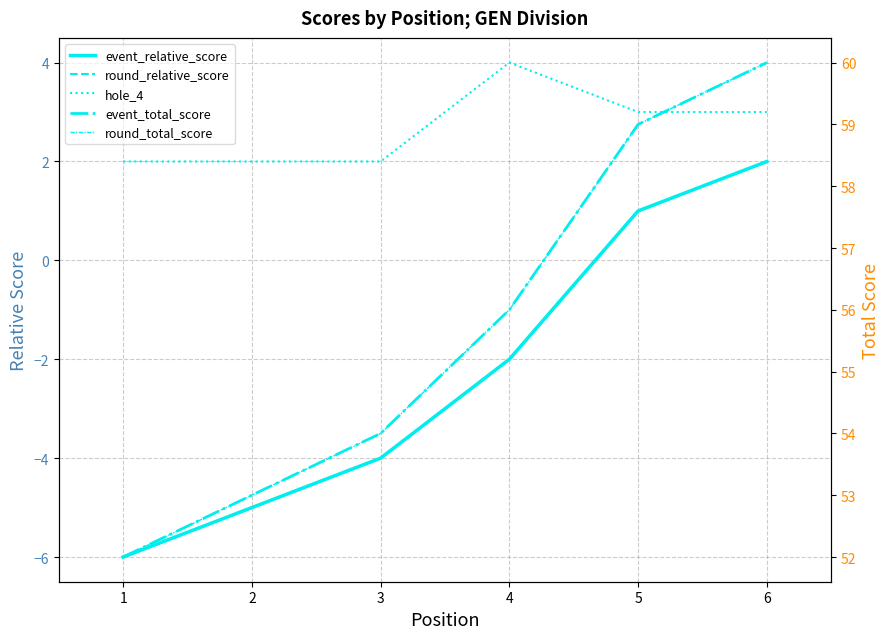

What are all the series names shown in the legend?

event_relative_score, round_relative_score, hole_4, event_total_score, round_total_score